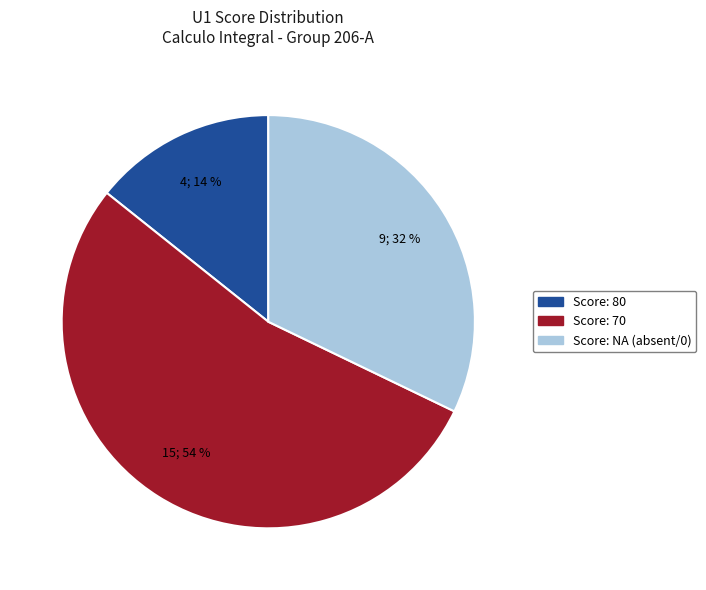

Do Score: 80 and Score: 70 together represent more than half of the pie?

Yes